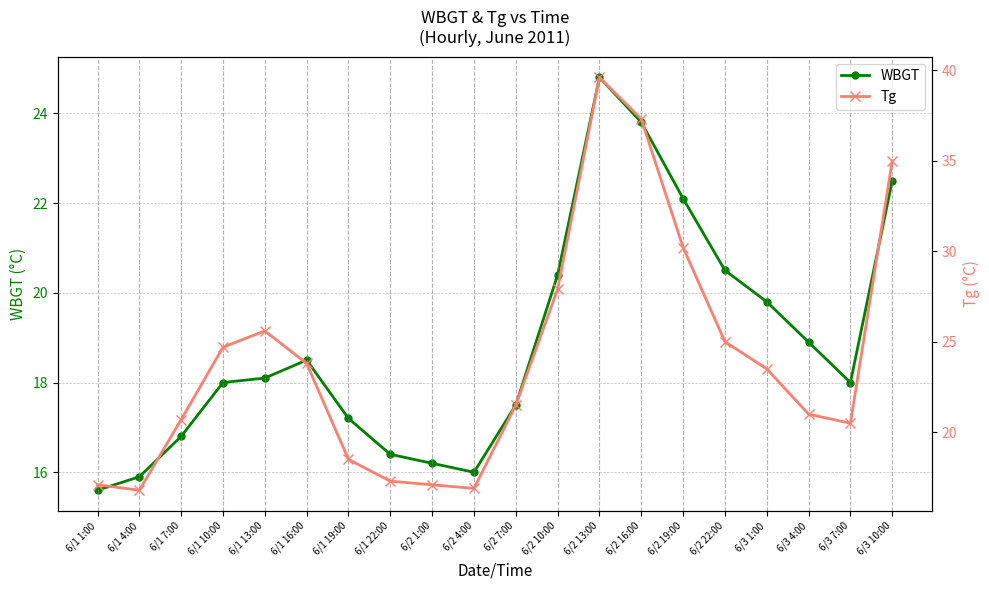

At how many categories does at least one series exceed 24?

8